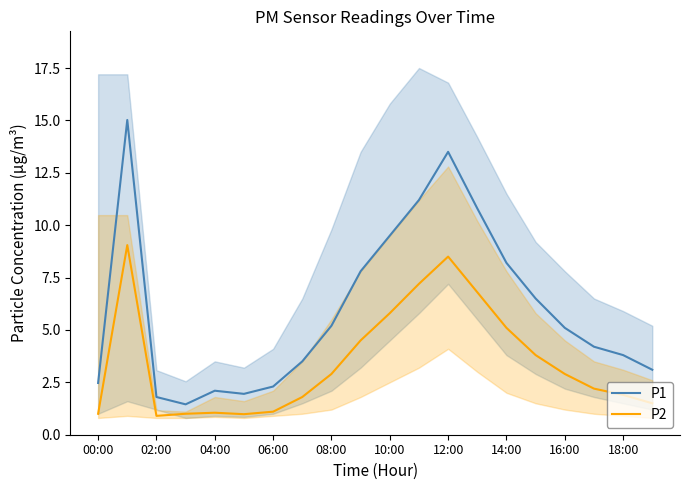

Is the value of P2 at 11 greater than the value of P1 at 17?

Yes